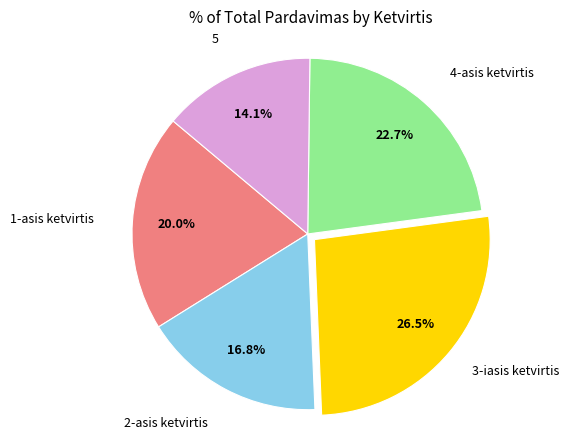

Is there a majority slice in this chart?

No